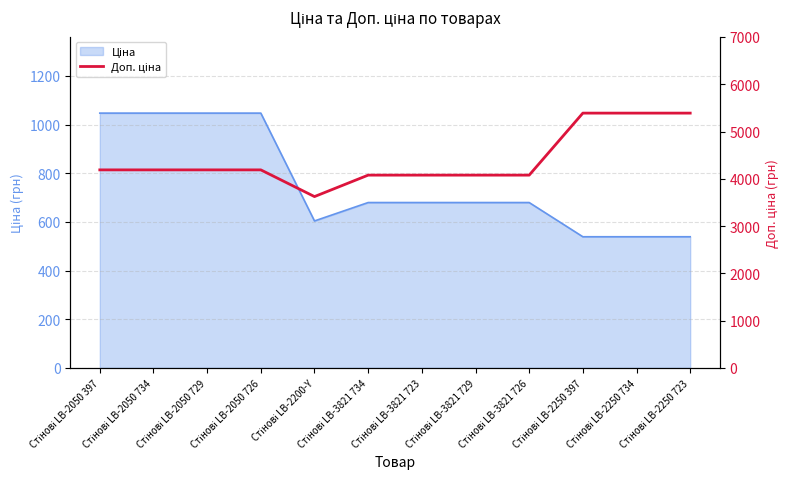

Which label corresponds to the smallest value in the chart?

Стінові LB-2200-Y